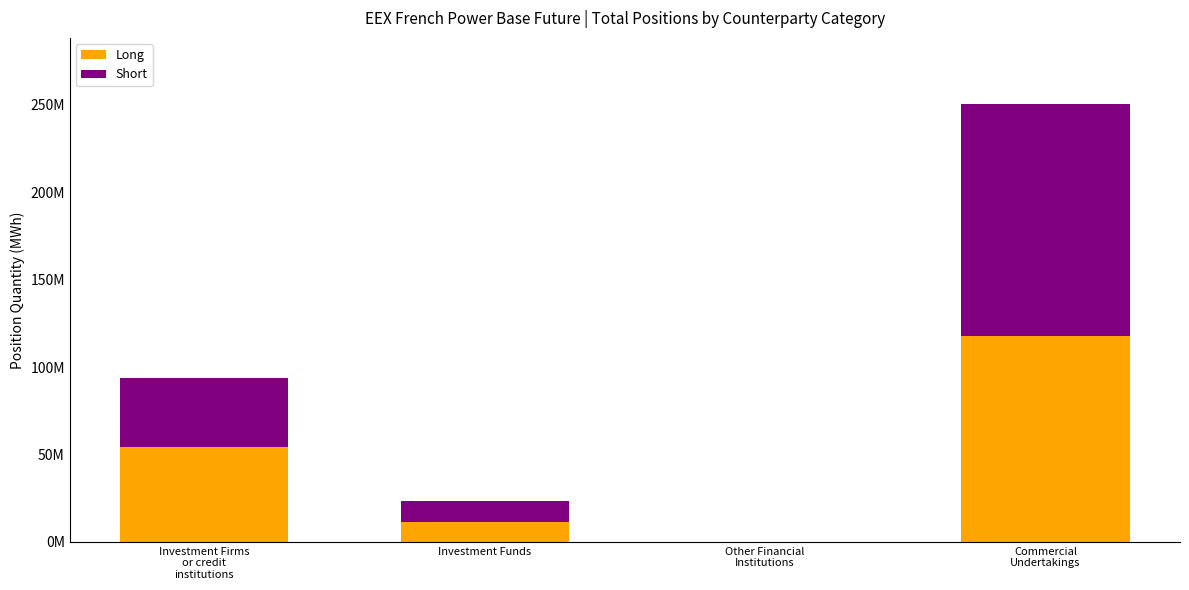

Are the bars horizontal?

No